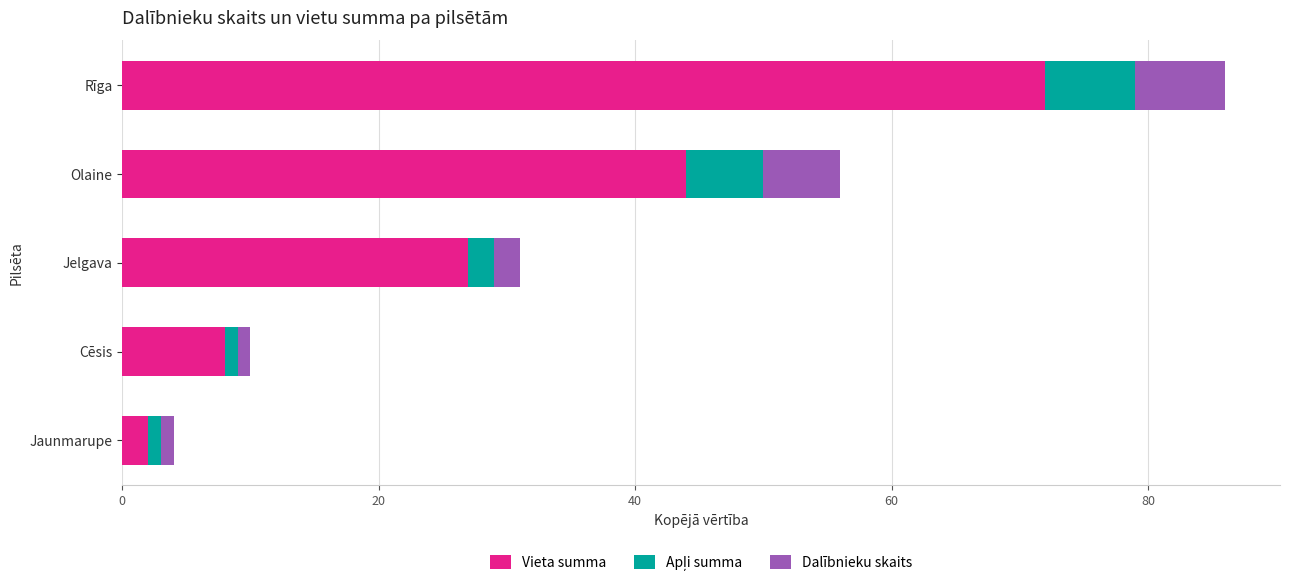

At which label does Vieta summa reach its minimum?

Jaunmarupe